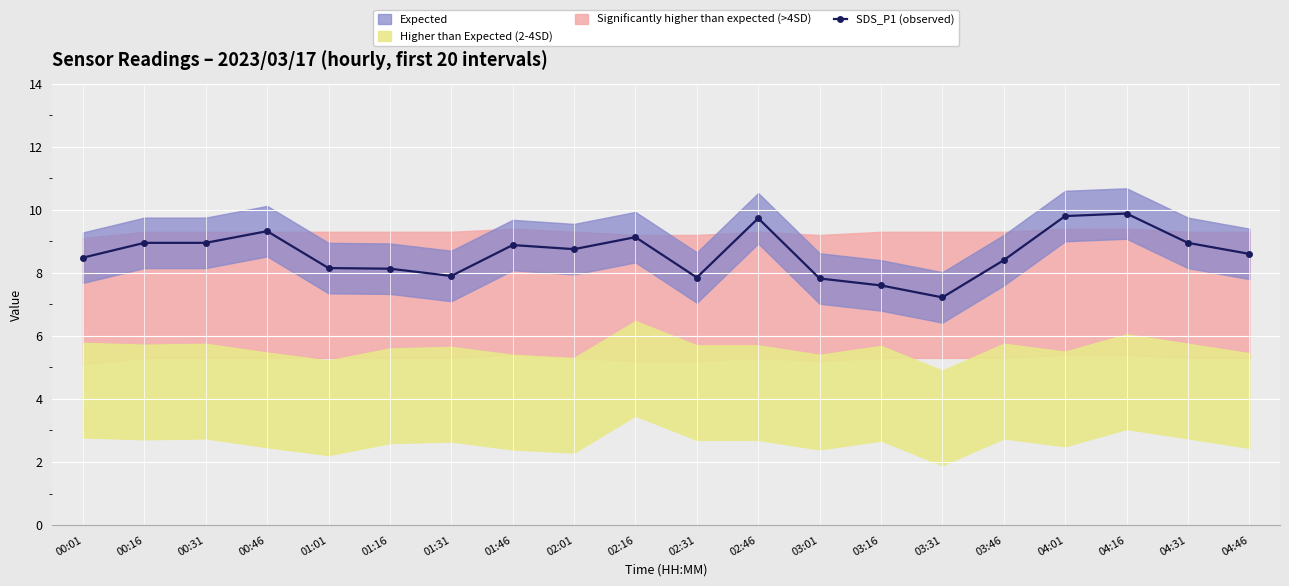

Reading left to right, transcribe all the data shown in this chart.

00:01=8.5	00:16=8.9	00:31=8.9	00:46=9.3	01:01=8.2	01:16=8.1	01:31=7.9	01:46=8.9	02:01=8.8	02:16=9.1	02:31=7.8	02:46=9.7	03:01=7.8	03:16=7.6	03:31=7.2	03:46=8.4	04:01=9.8	04:16=9.9	04:31=8.9	04:46=8.6